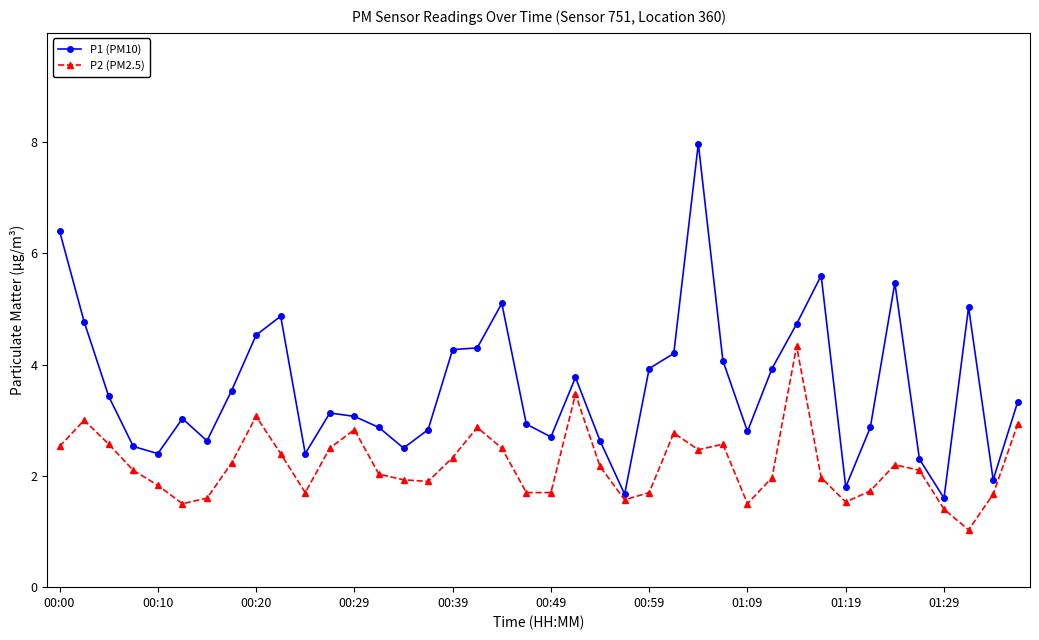

What is the minimum value shown in the chart?

1.0